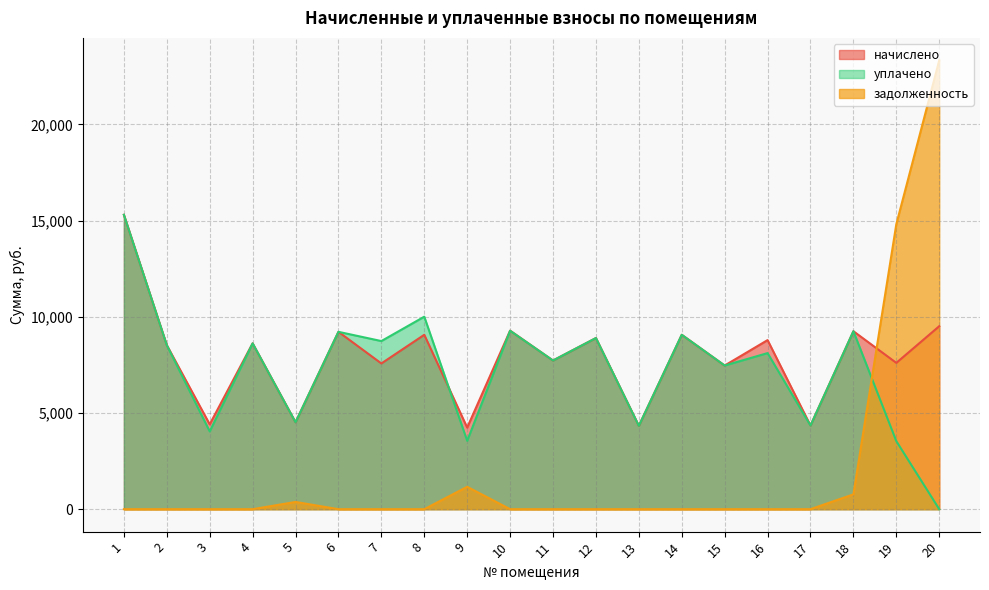

Does the chart have visible grid lines?

Yes